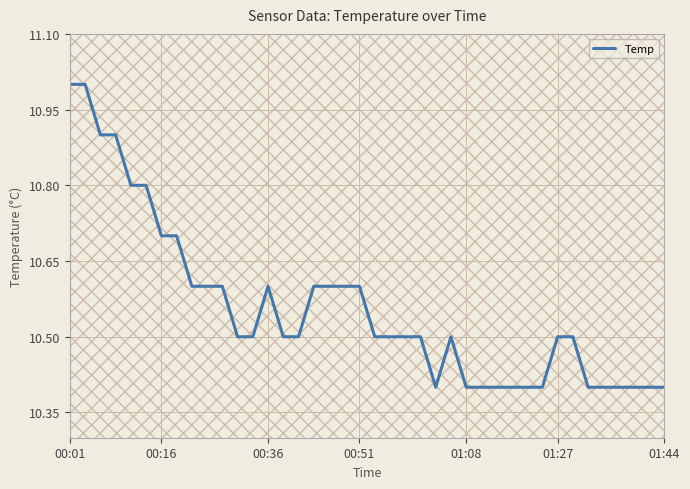

What is the minimum value shown in the chart?

10.4